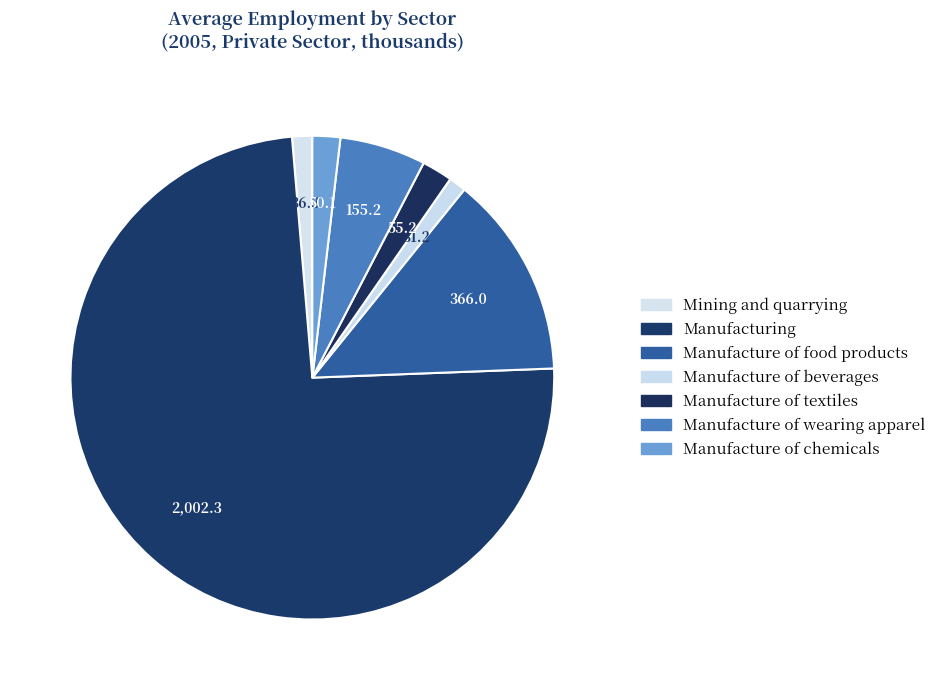

How many slices are in this pie chart?

7